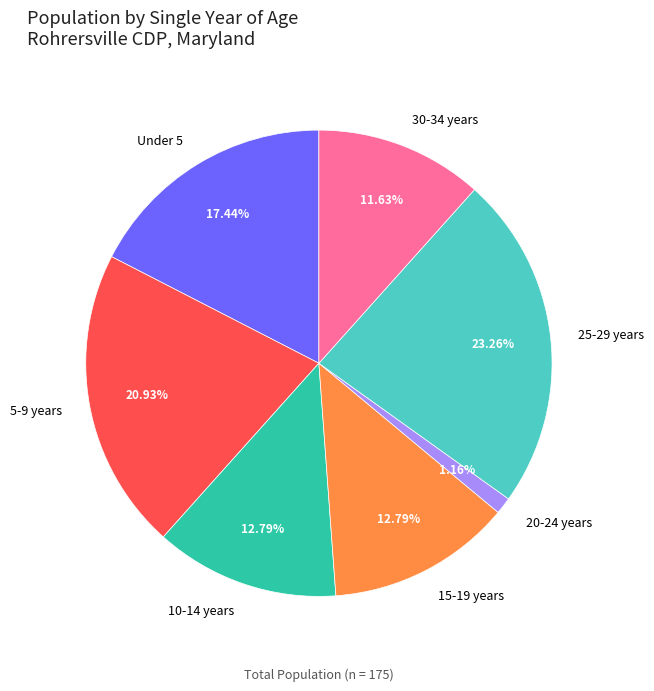

Combined, do 15-19 years and 5-9 years account for over 50%?

No